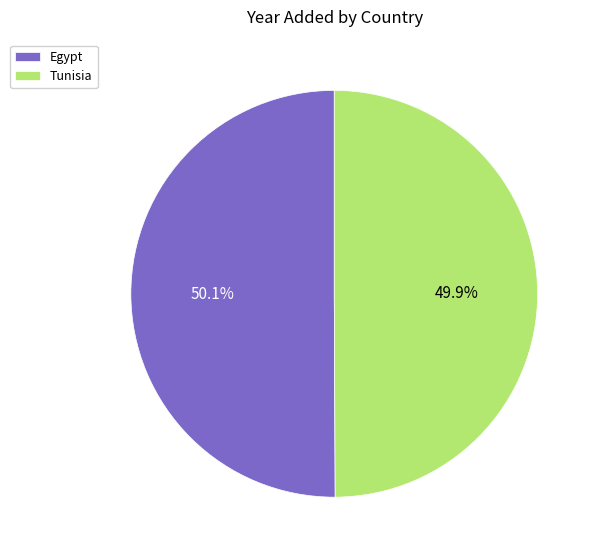

To the nearest percent, what is the combined percentage of Tunisia and Egypt?

100%